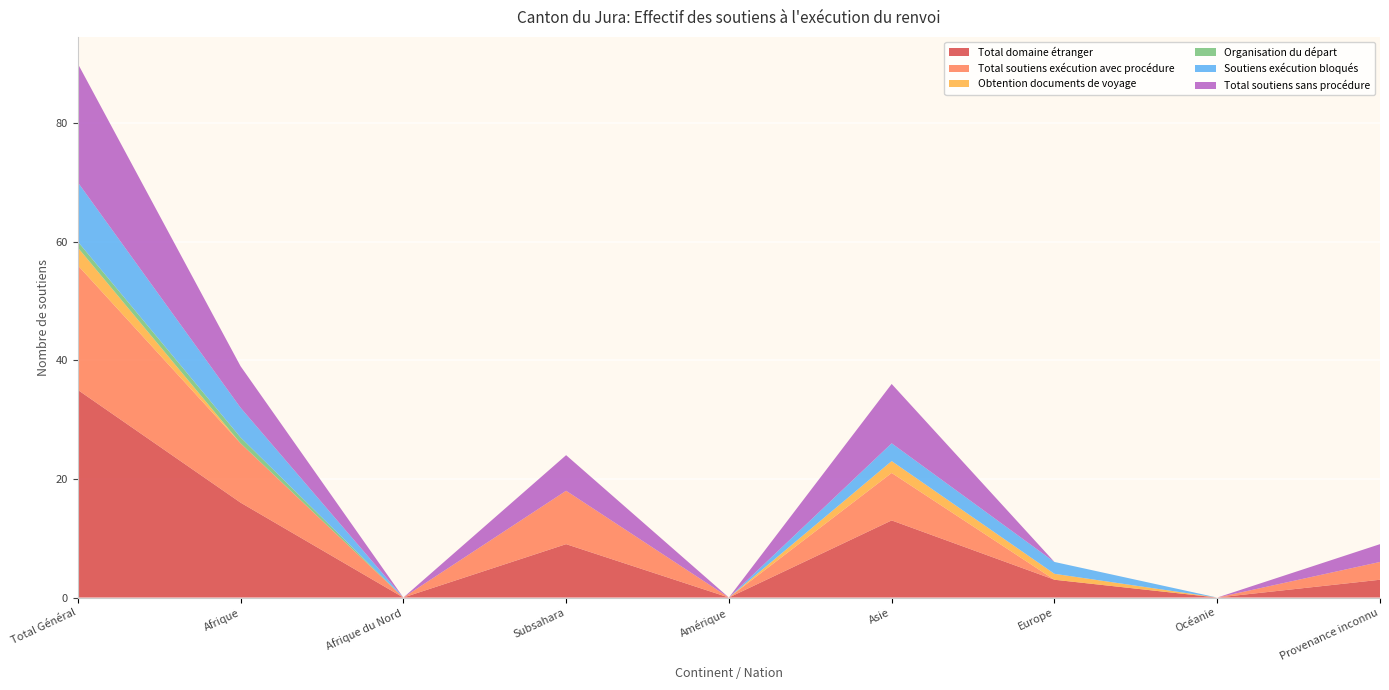

Reading right to left, transcribe all the data shown in this chart.

Total domaine étranger: Provenance inconnu=3	Océanie=0	Europe=3	Asie=13	Amérique=0	Subsahara=9	Afrique du Nord=0	Afrique=16	Total Général=35
Total soutiens exécution avec procédure: Provenance inconnu=3	Océanie=0	Europe=0	Asie=8	Amérique=0	Subsahara=9	Afrique du Nord=0	Afrique=10	Total Général=21
Obtention documents de voyage: Provenance inconnu=0	Océanie=0	Europe=1	Asie=2	Amérique=0	Subsahara=0	Afrique du Nord=0	Afrique=0	Total Général=3
Organisation du départ: Provenance inconnu=0	Océanie=0	Europe=0	Asie=0	Amérique=0	Subsahara=0	Afrique du Nord=0	Afrique=1	Total Général=1
Soutiens exécution bloqués: Provenance inconnu=0	Océanie=0	Europe=2	Asie=3	Amérique=0	Subsahara=0	Afrique du Nord=0	Afrique=5	Total Général=10
Total soutiens sans procédure: Provenance inconnu=3	Océanie=0	Europe=0	Asie=10	Amérique=0	Subsahara=6	Afrique du Nord=0	Afrique=7	Total Général=20